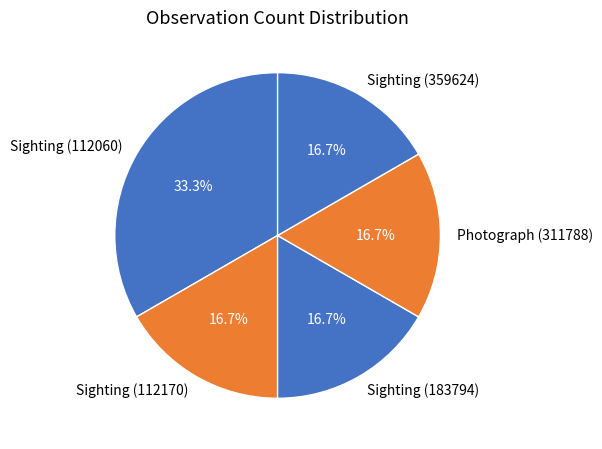

Combined, do Photograph (311788) and Sighting (359624) account for over 50%?

No